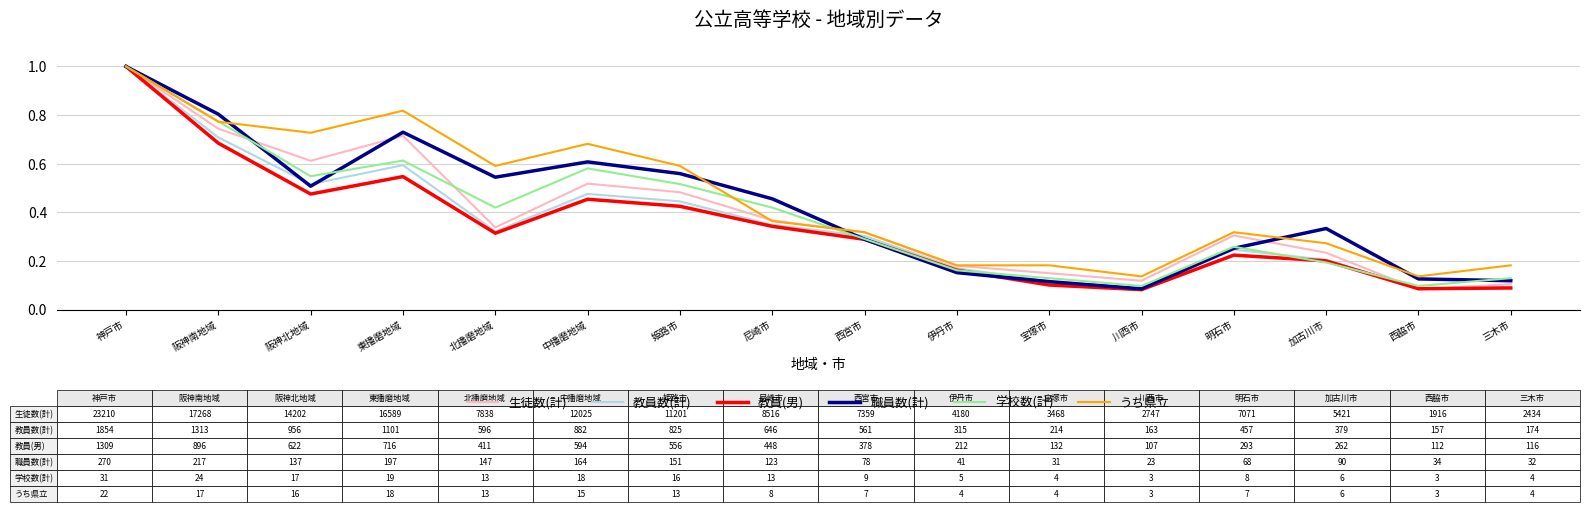

Which series changed the most between 阪神南地域 and 加古川市?

学校数(計)